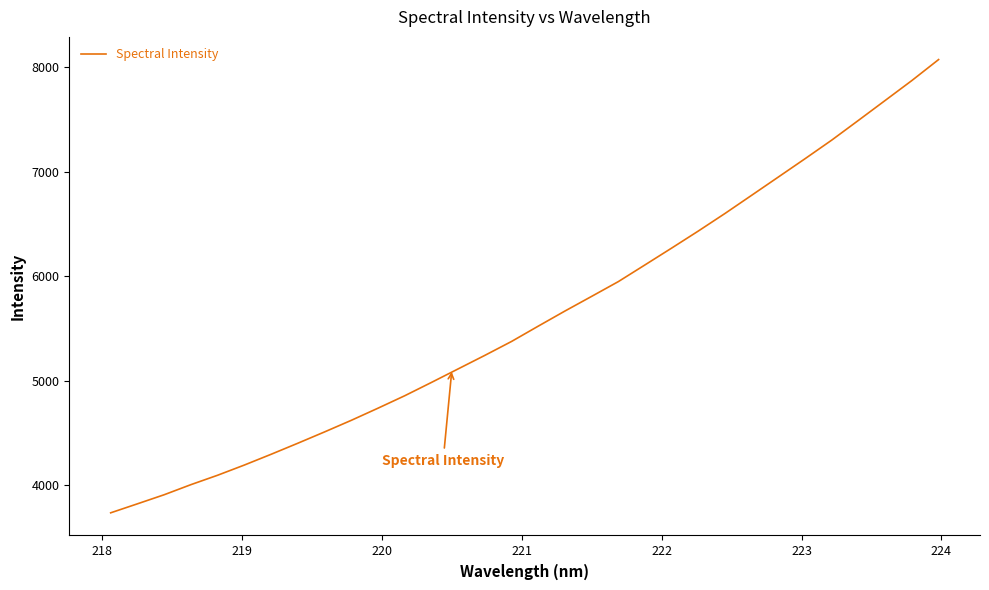

What is the average value?

5610.9